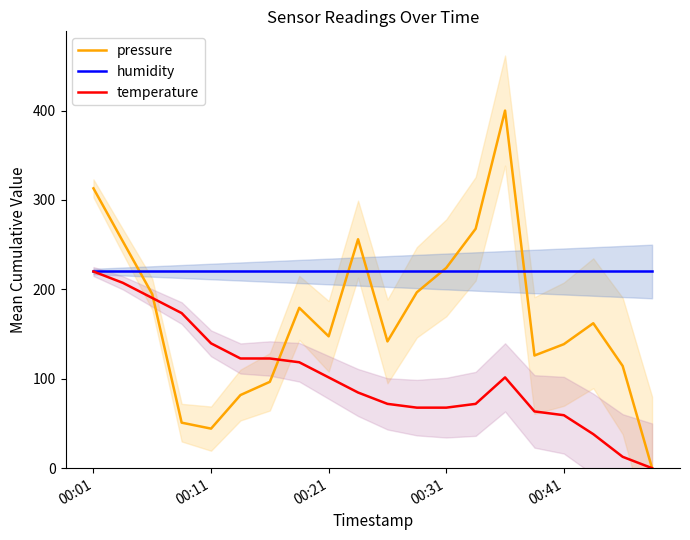

How many intersections are there between humidity and pressure?

5